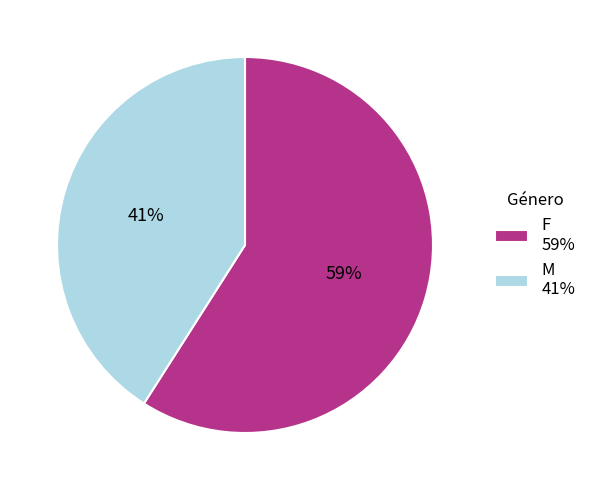

What percentage is the F slice, to the nearest percent?

59%